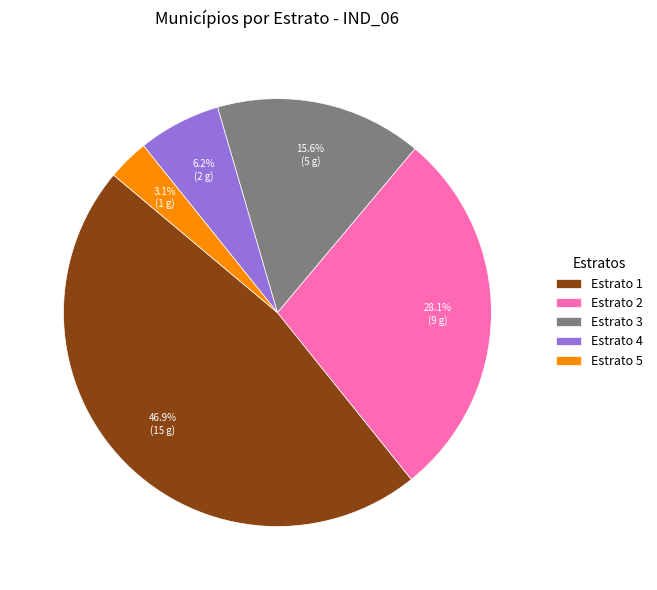

To the nearest percent, what is the difference between the largest and smallest slice percentages?

44%